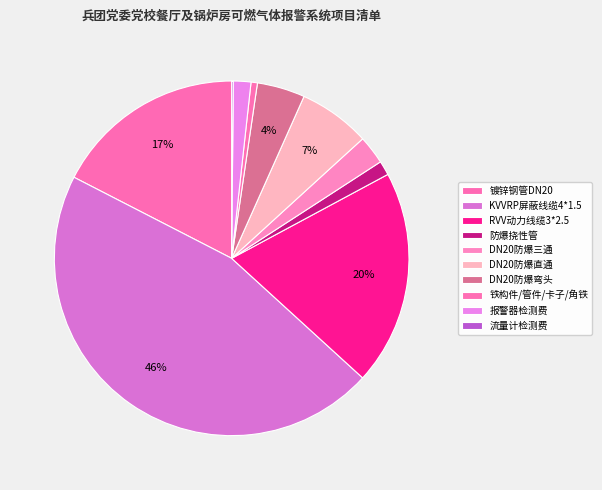

What is the change in value from KVVRP屏蔽线缆4*1.5 to 铁构件/管件/卡子/角铁?

-311